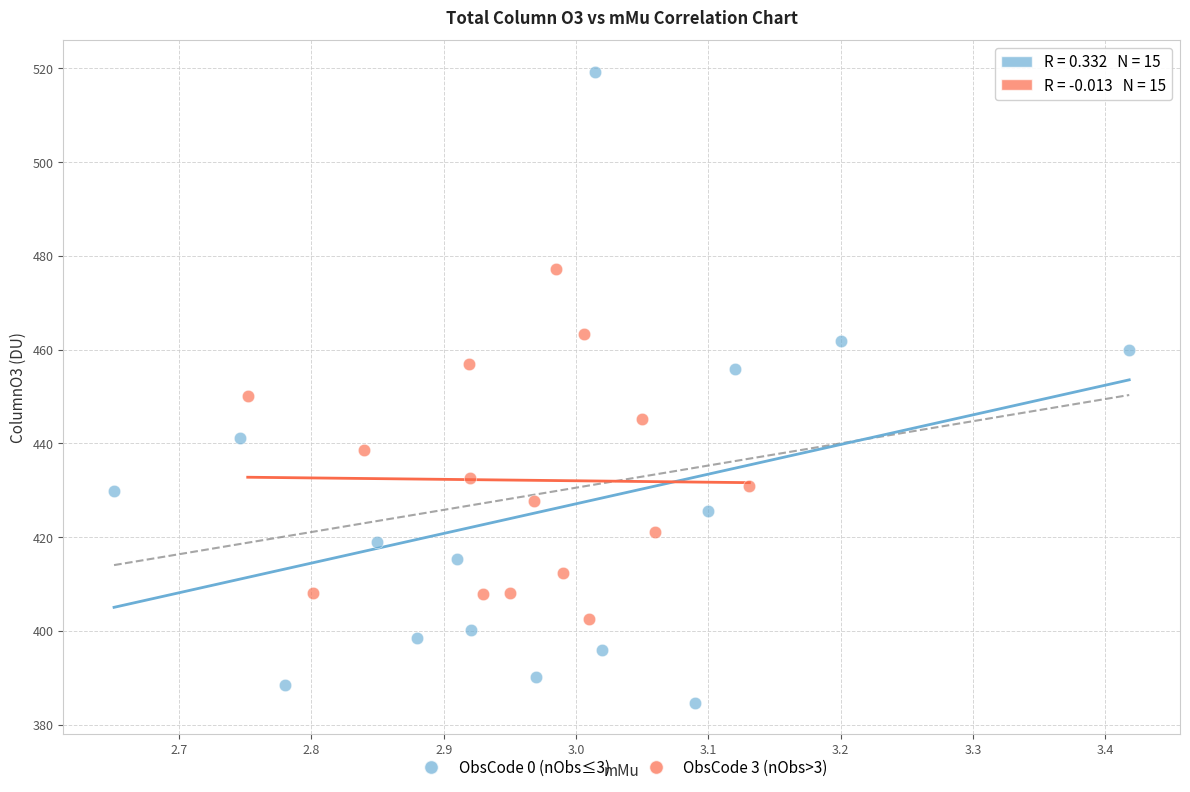

Which series reaches the maximum Y coordinate?

ObsCode 0 (nObs≤3)